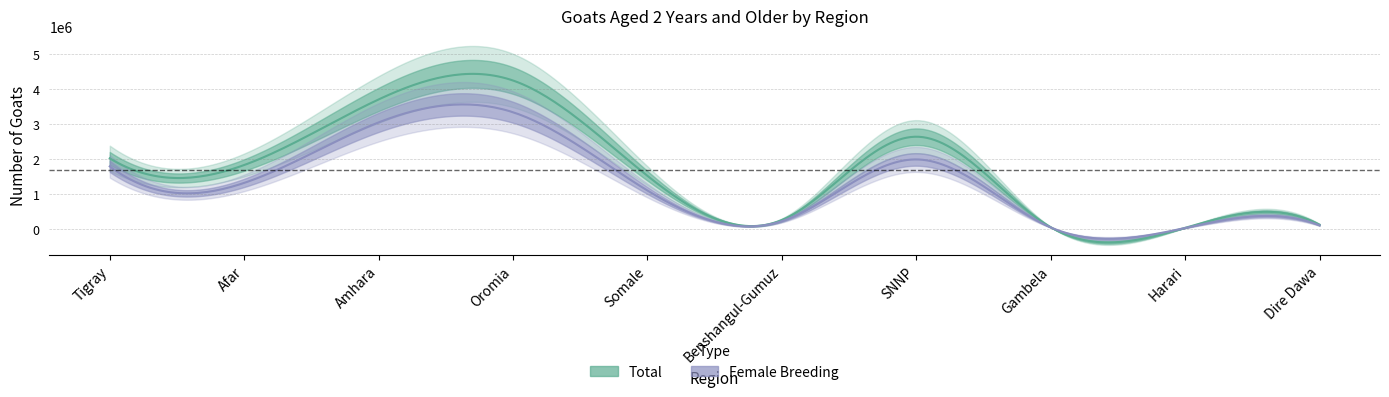

What are all the series names shown in the legend?

Total, Female Breeding